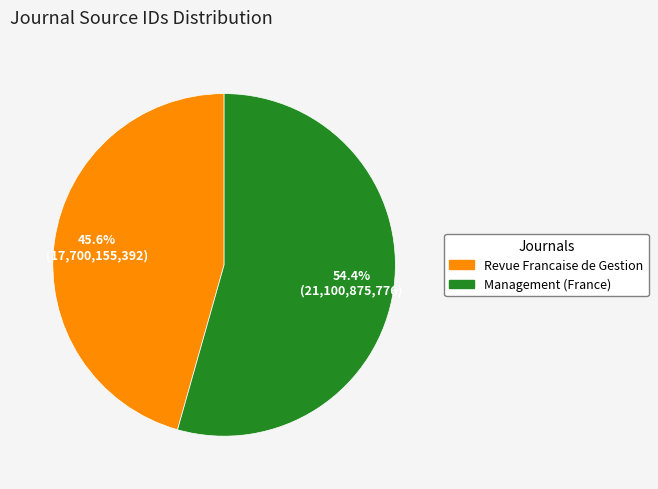

What percentage is the Management (France) slice, to the nearest percent?

54%